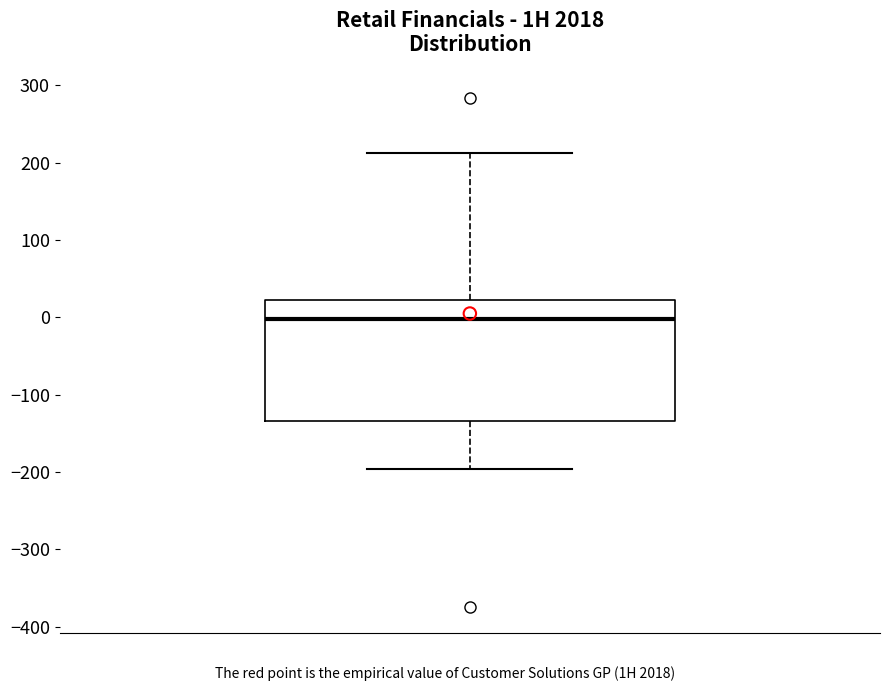

Read this box plot against the y-axis: the position of the median line, the range covered by the box, and the ends of both whiskers. The values are not printed on the chart, so give them approximately, as read against the axis.

median 0, box -130 to 20, whiskers -200 to 210